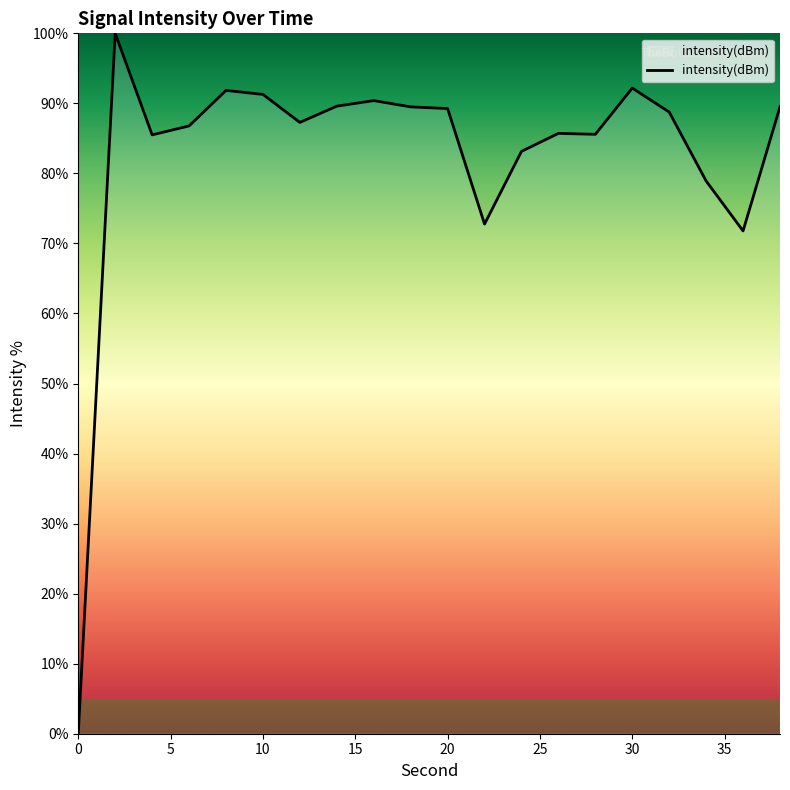

Does the chart display data point markers on the line(s)?

No